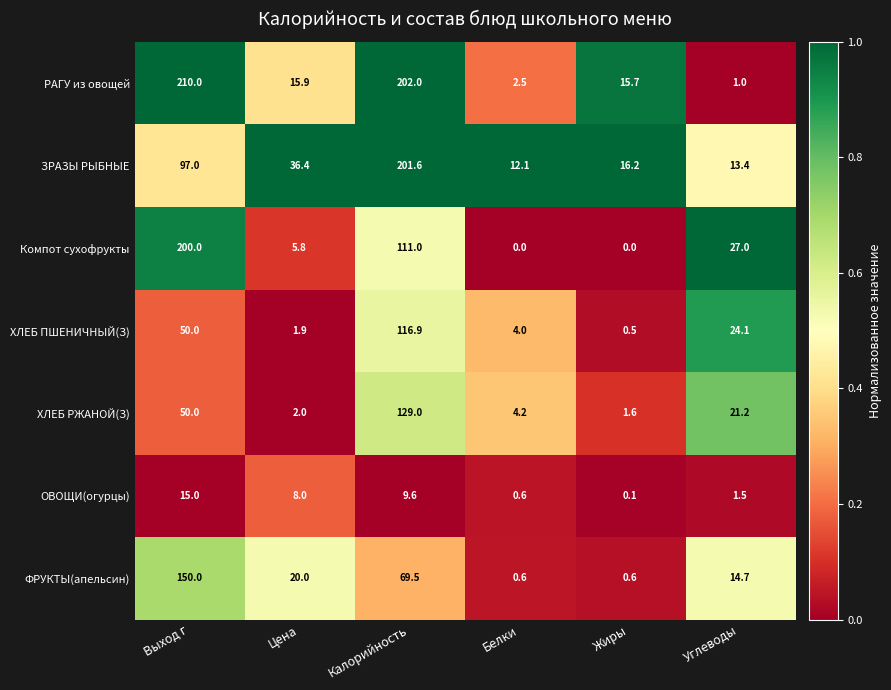

True or false: ЗРАЗЫ РЫБНЫЕ has a value of 13.4 at Углеводы.

True